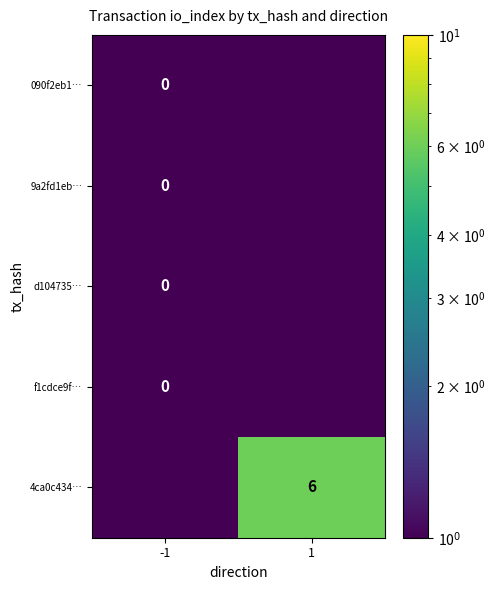

At how many categories does at least one series exceed 0?

1